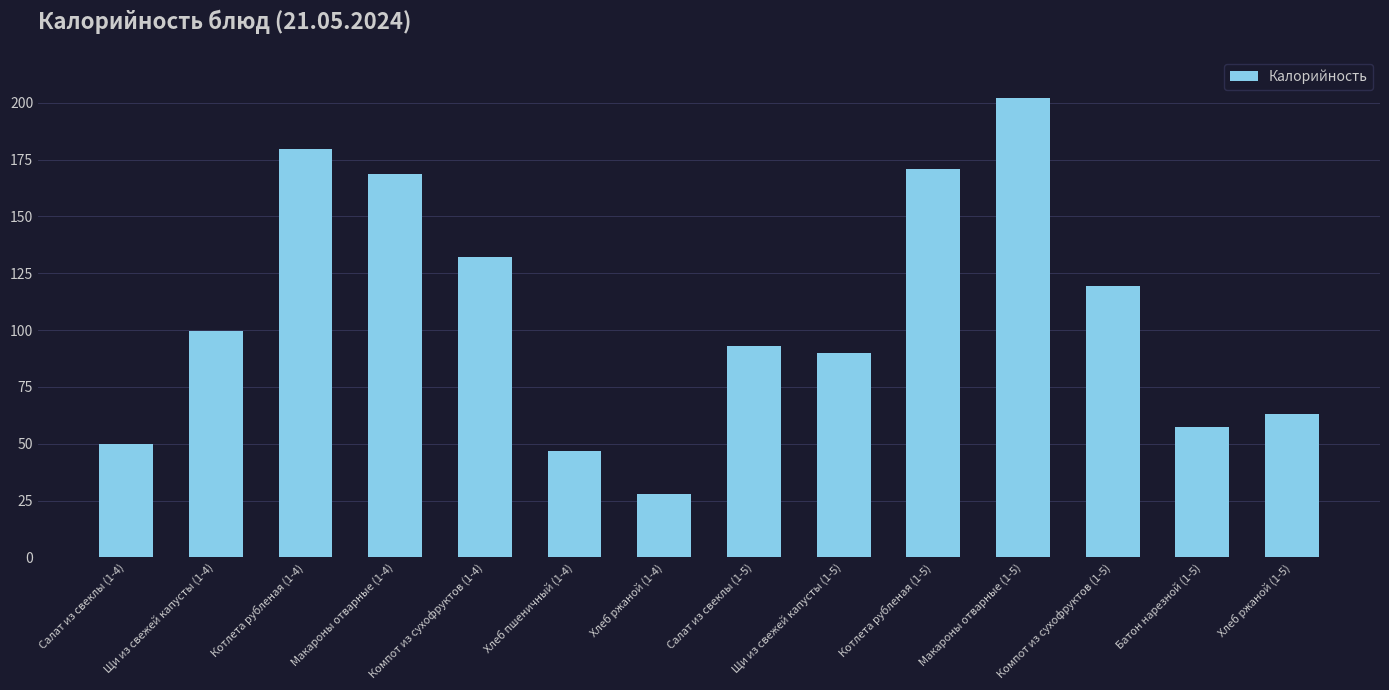

Does the chart contain stacked bars?

No